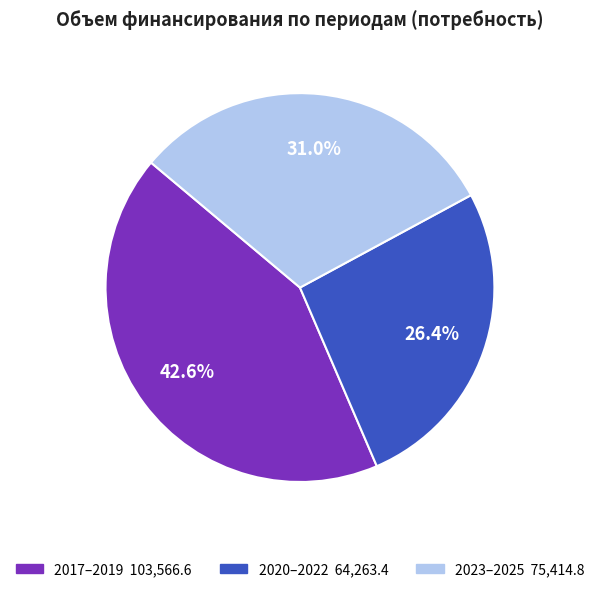

Is there a majority slice in this chart?

No